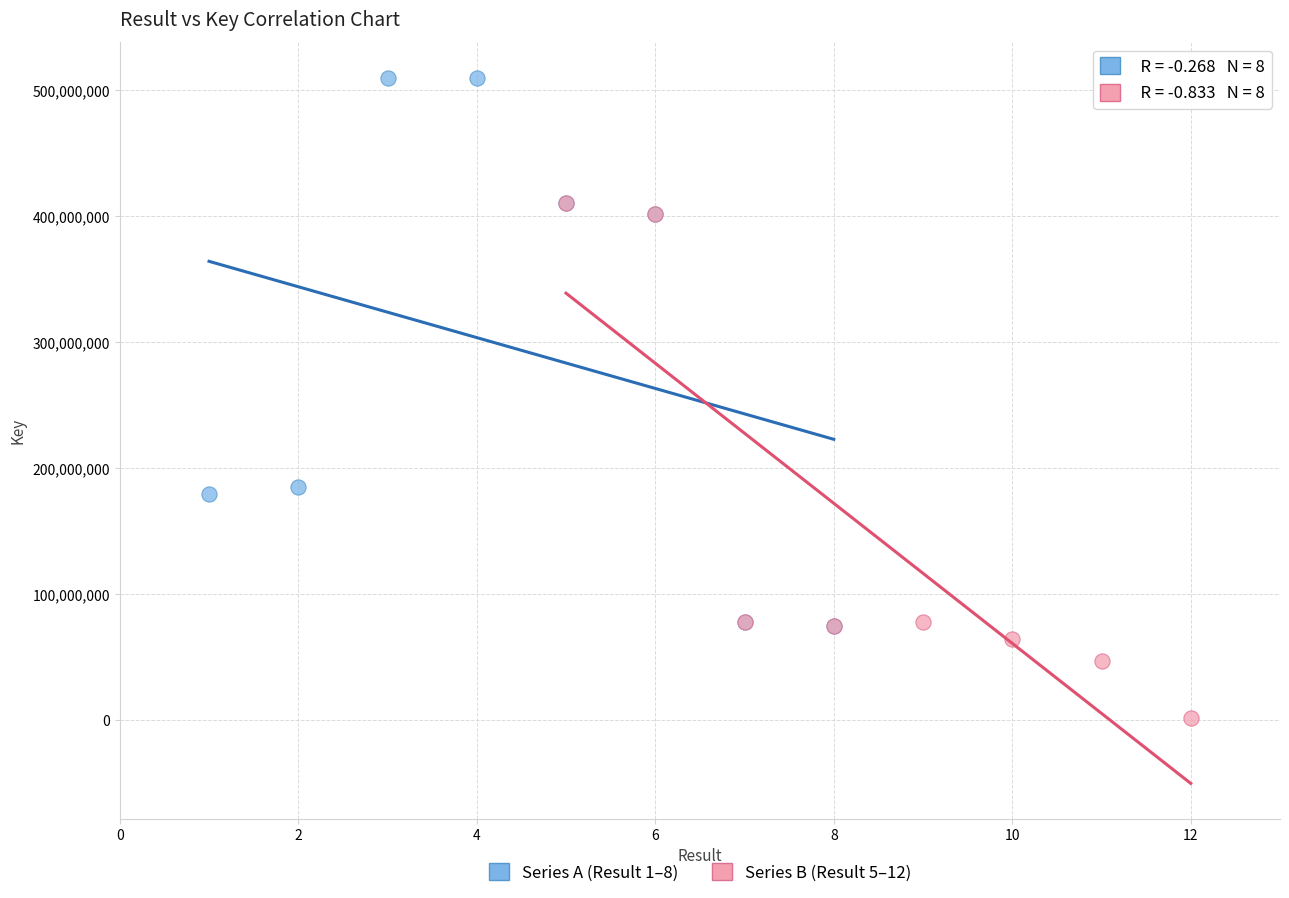

Which series reaches the maximum Y coordinate?

Series A (Result 1–8)